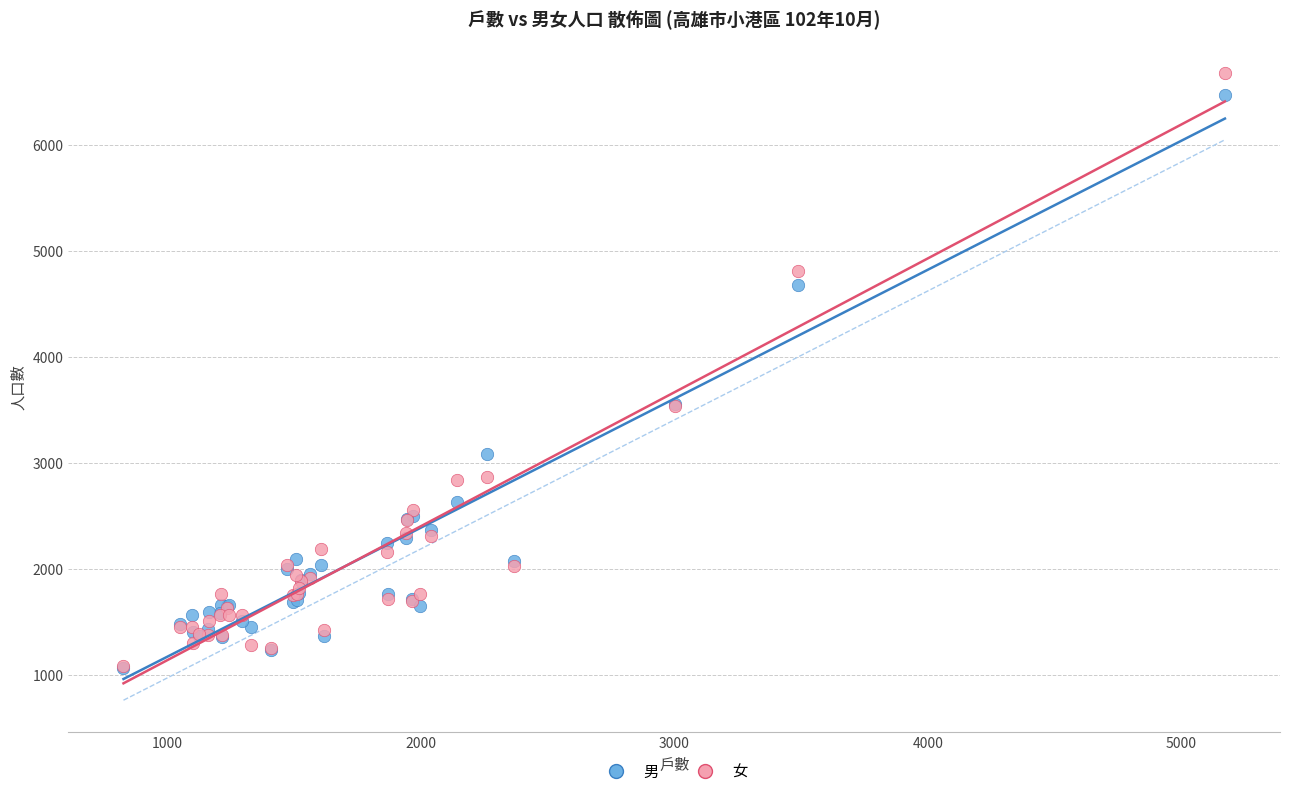

What are all the series names shown in the legend?

男, 女